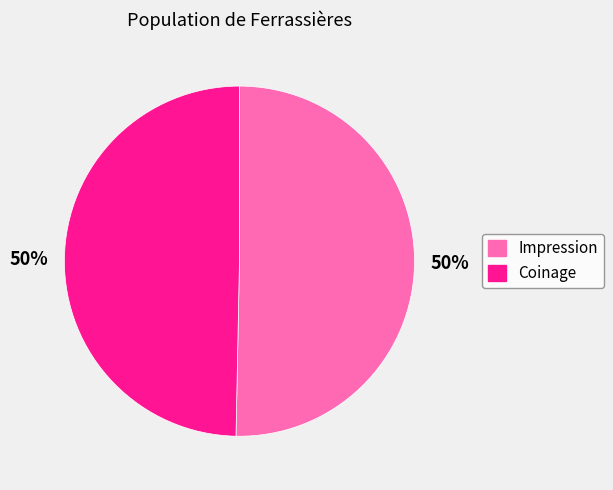

How many segments does this pie chart have?

2